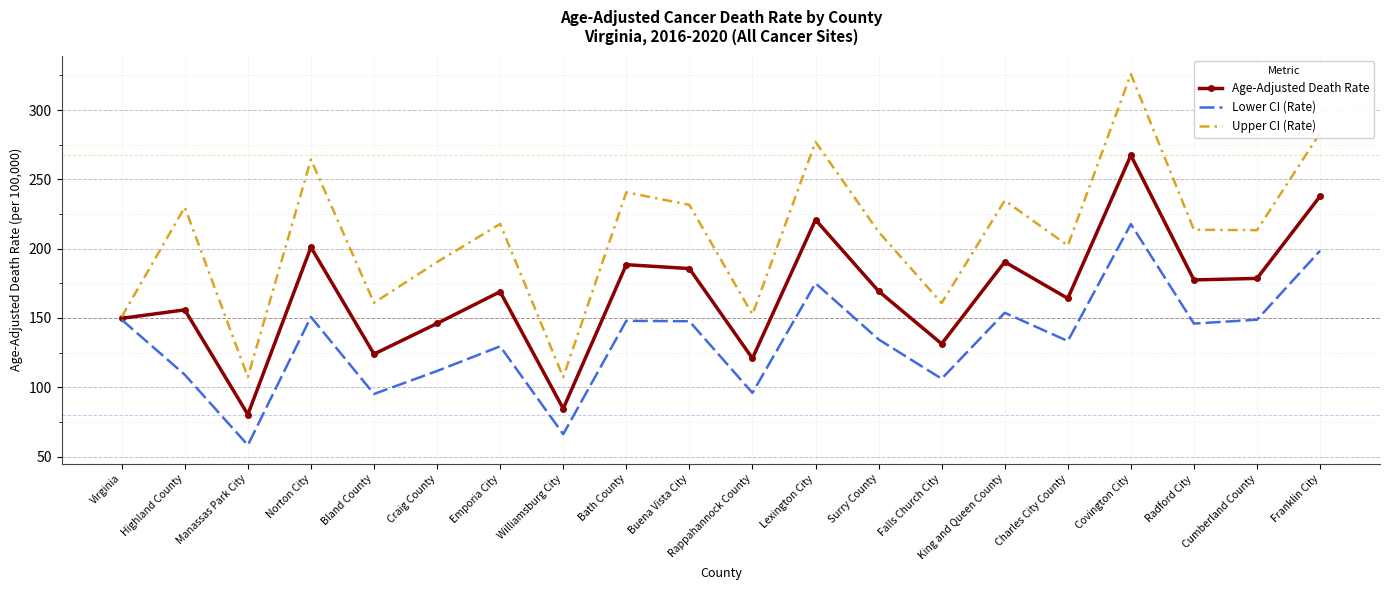

What is the spread (max minus min) of values at Highland County?

120.9